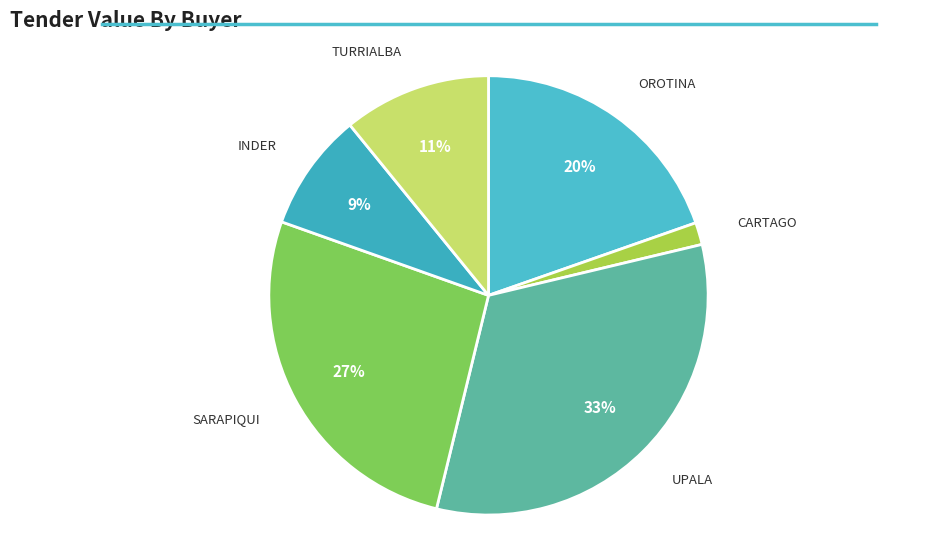

Is there a majority slice in this chart?

No